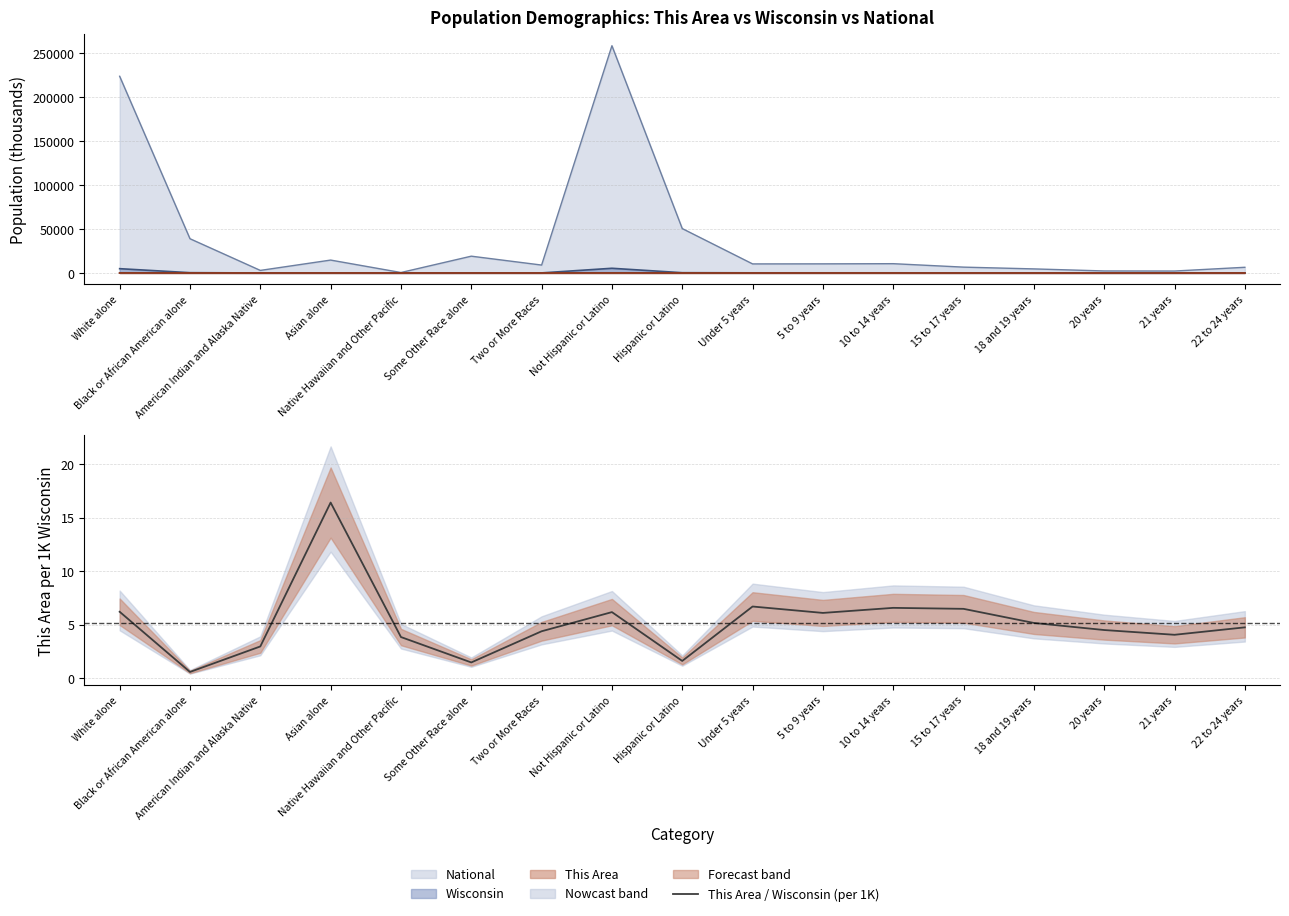

Is it true that the value at Some Other Race alone is 0.5?

False